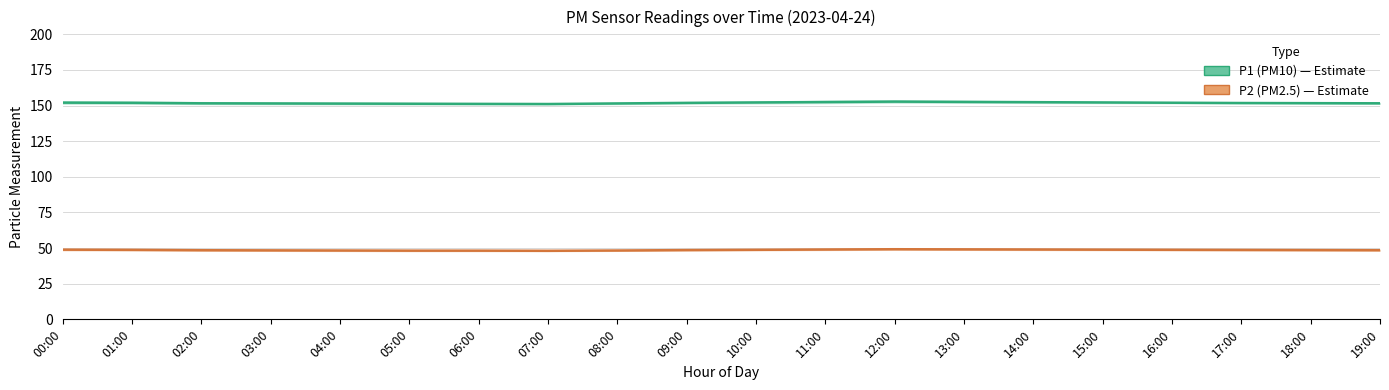

Read the P2 value at 02:00.

48.5